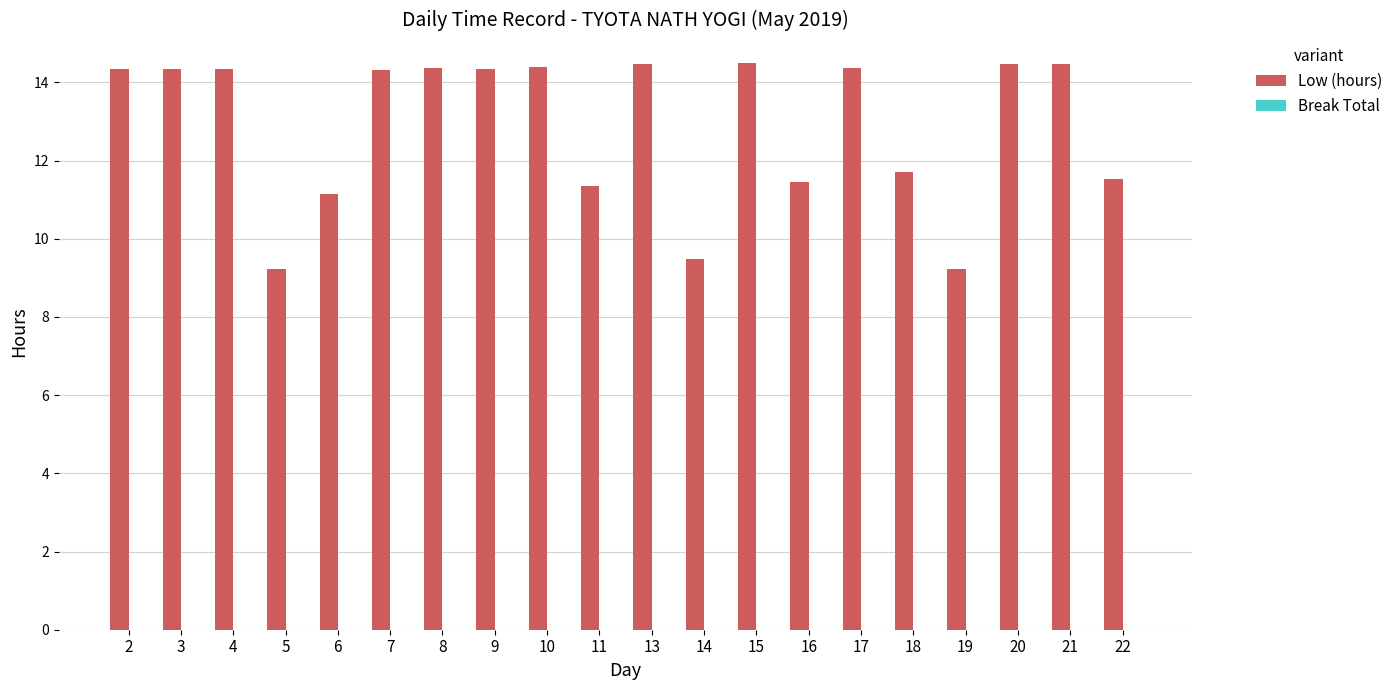

How many series are shown in this chart?

1